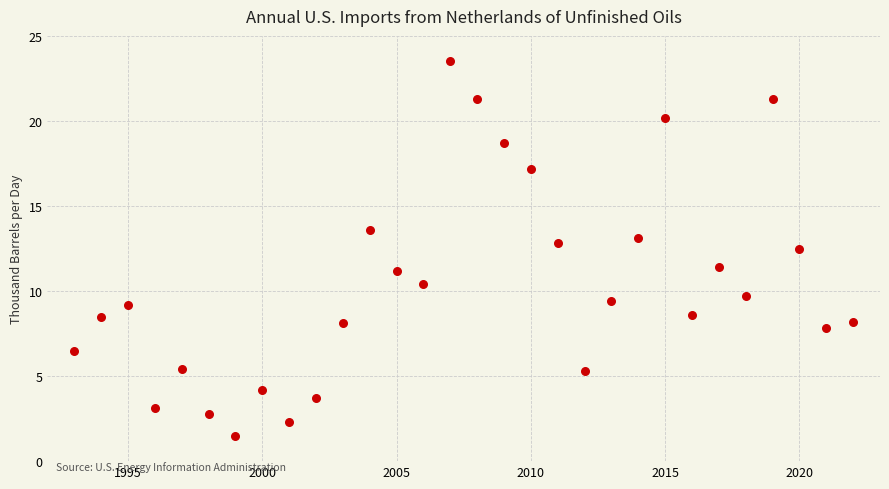

What is the range of Y values (max minus min)?

22.0